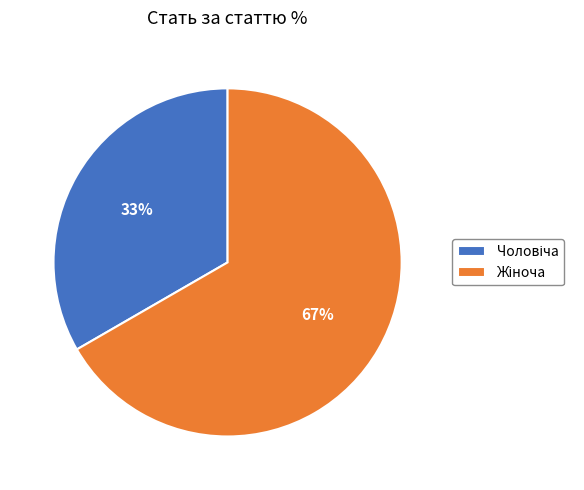

Does any single category account for the majority?

Yes